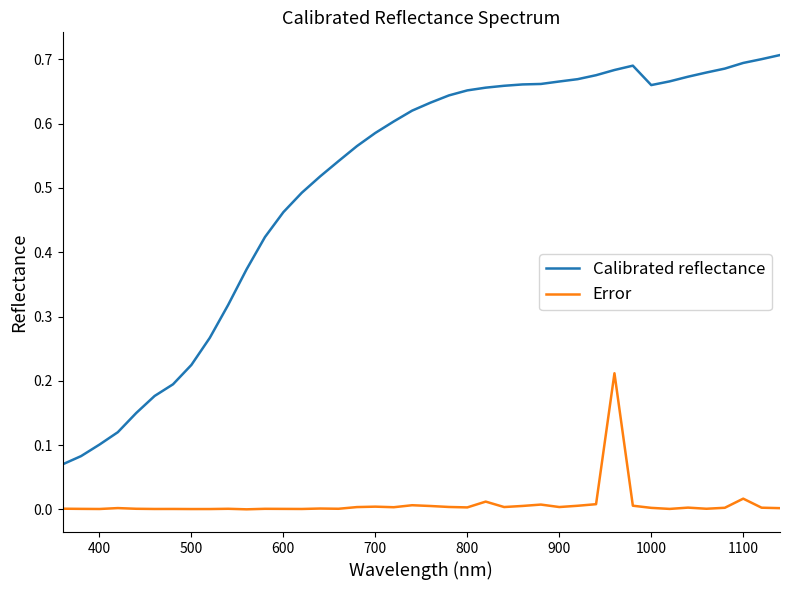

True or false: Error and Calibrated reflectance cross at least once.

False